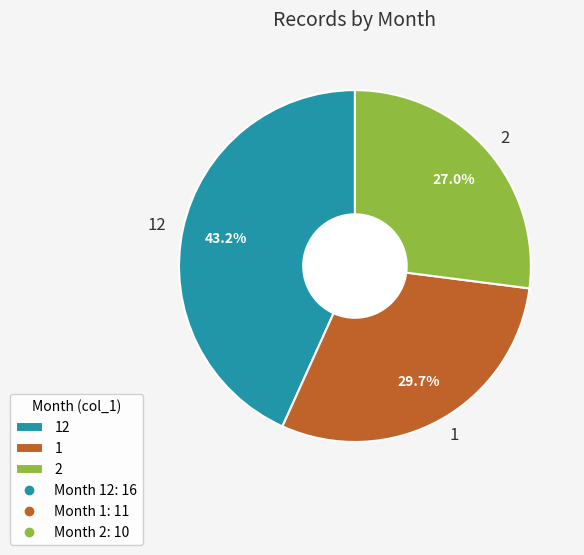

To the nearest percent, what is the combined percentage of 2 and 1?

57%